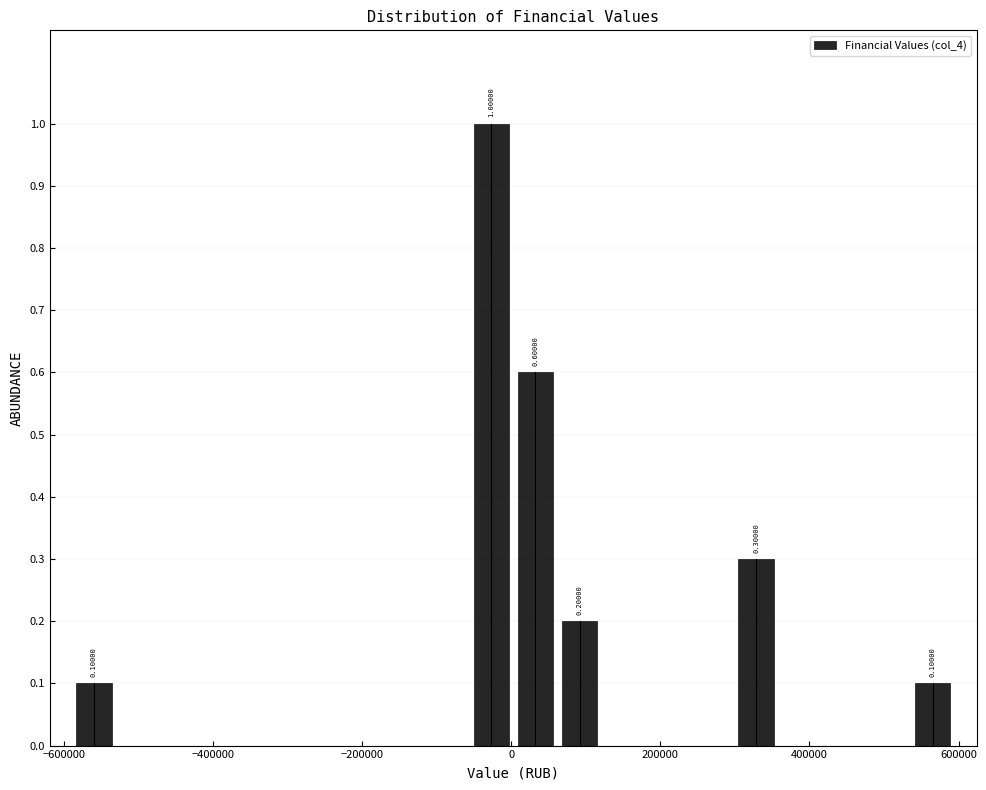

Read against the x-axis, roughly where is the centre of the tallest bar?

-20000